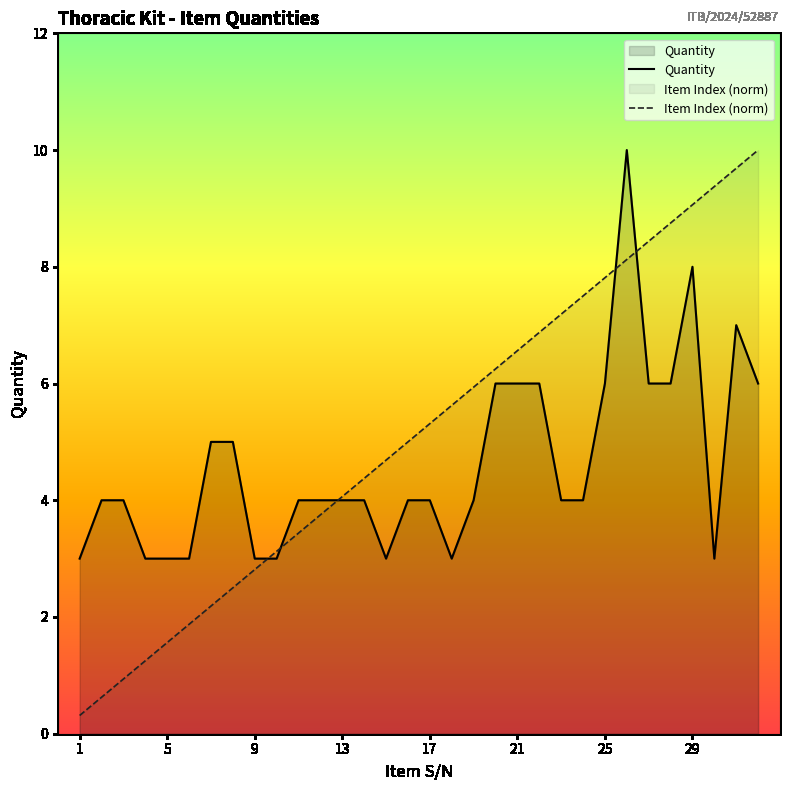

The value of Item Index at 23 is 7.2. True or false?

True